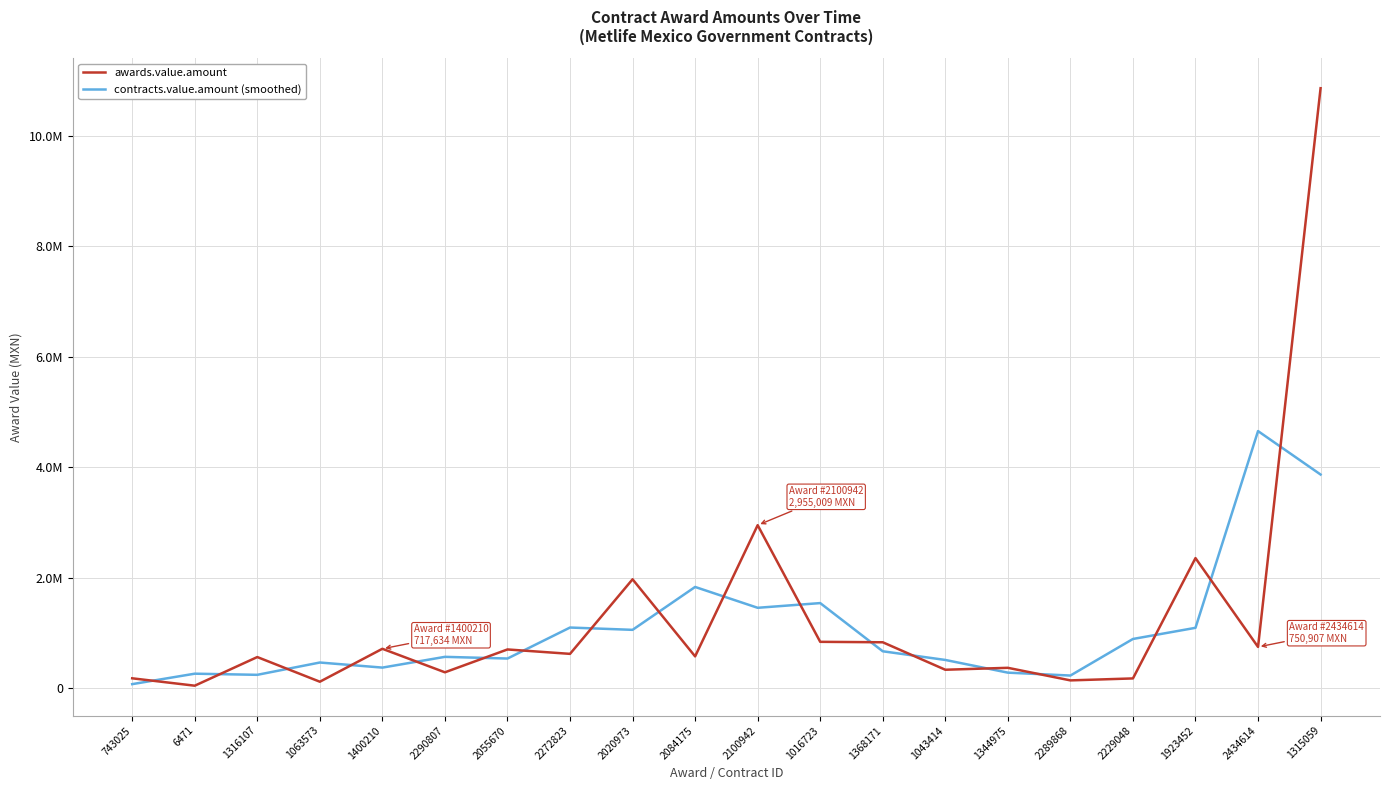

Which label corresponds to the smallest value in the chart?

6471